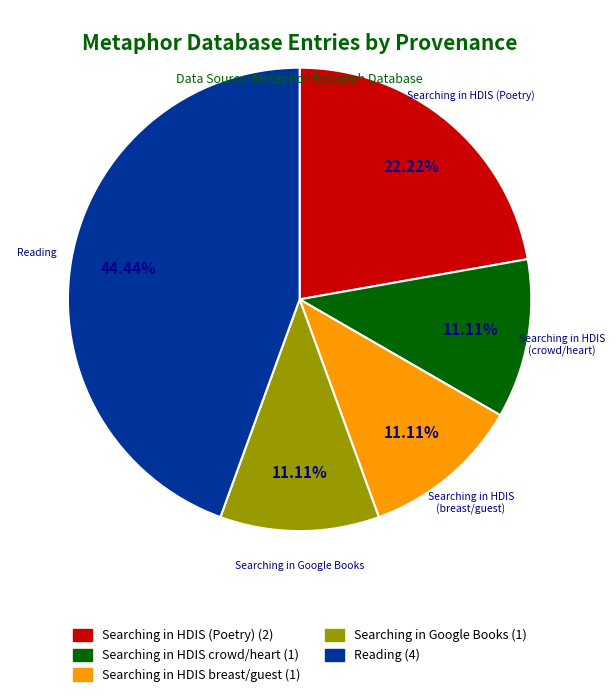

Is there any slice that represents more than half of the pie?

No